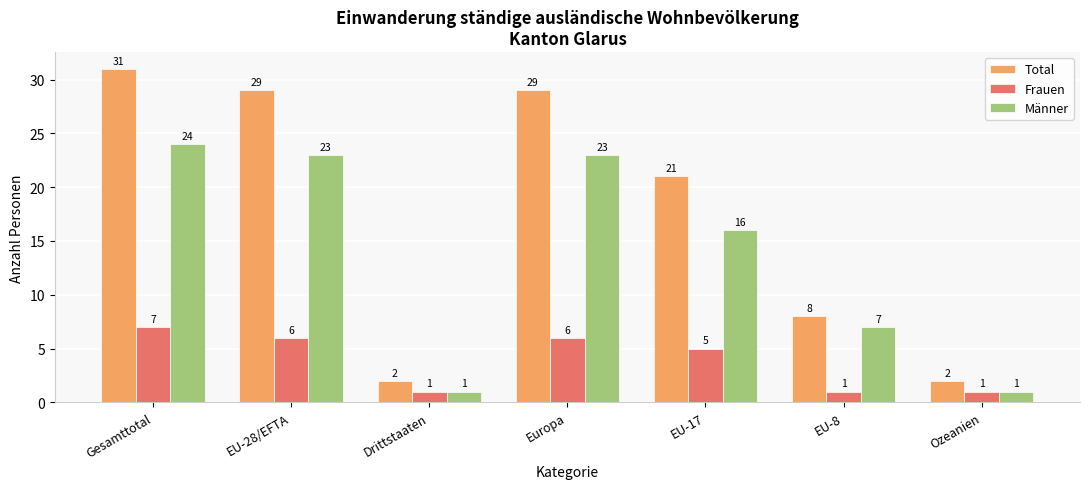

Reading left to right, list all the values displayed in this chart.

Total: 31	29	2	29	21	8	2
Frauen: 7	6	1	6	5	1	1
Männer: 24	23	1	23	16	7	1